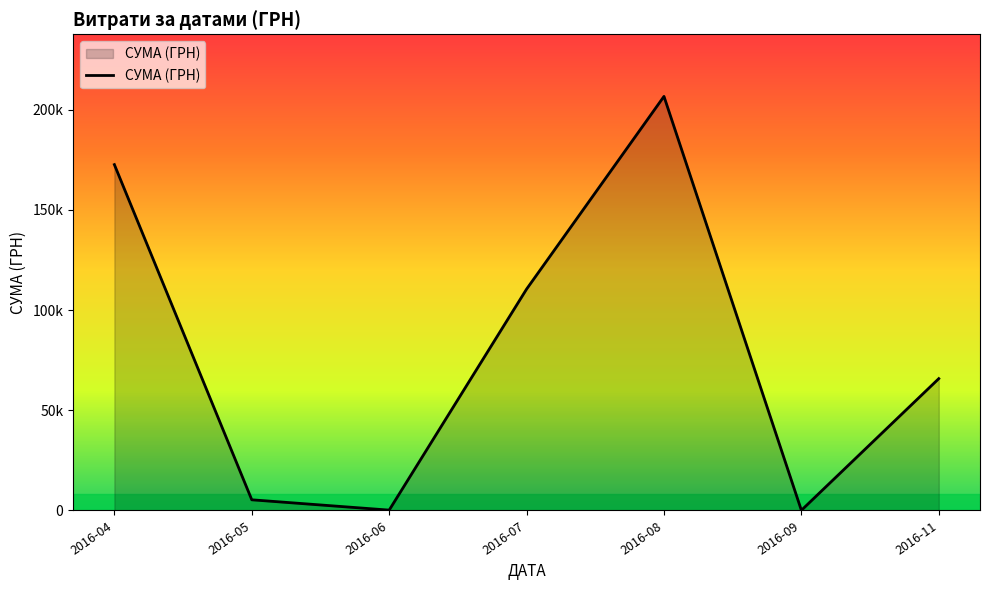

What is the greatest value displayed?

206631.6